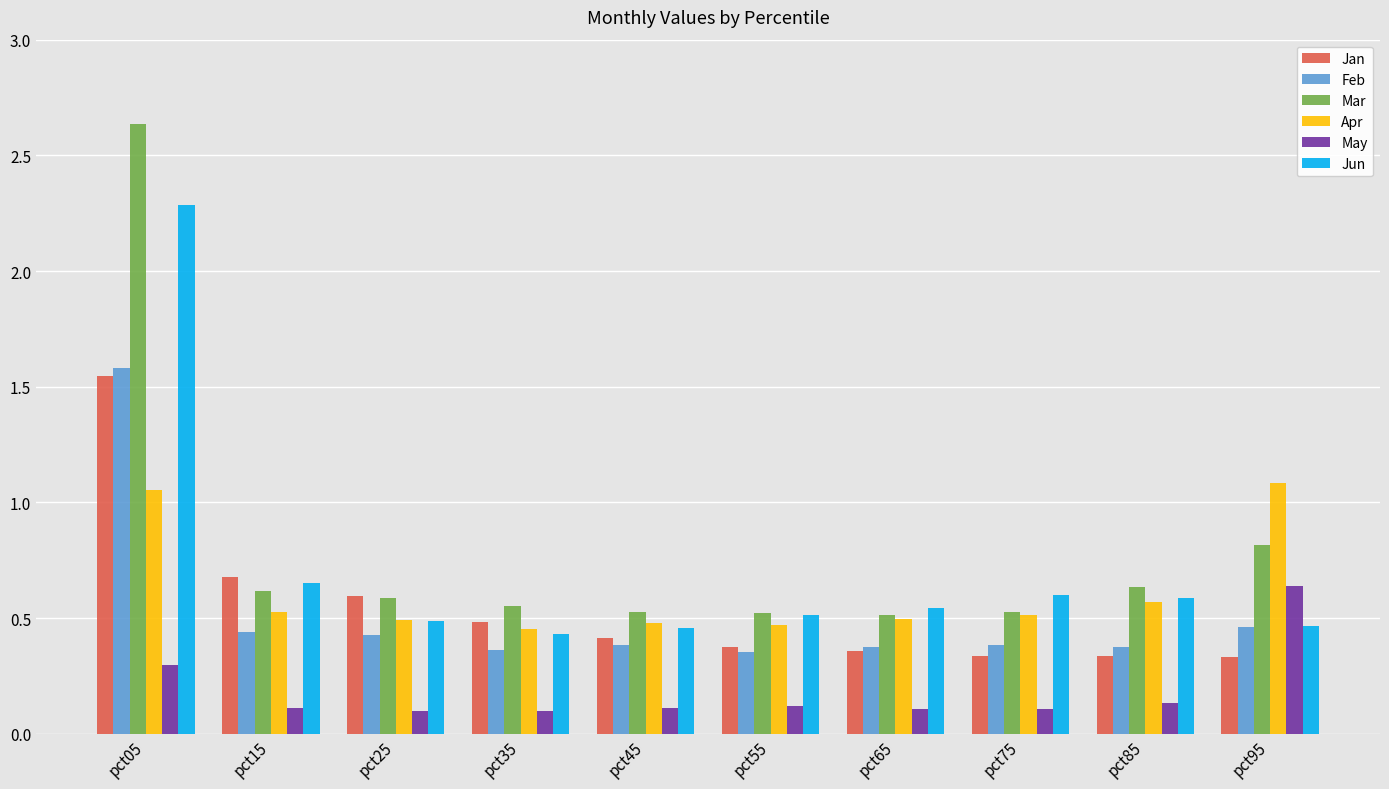

The Jan series shows 0.7 at pct35. True or false?

False